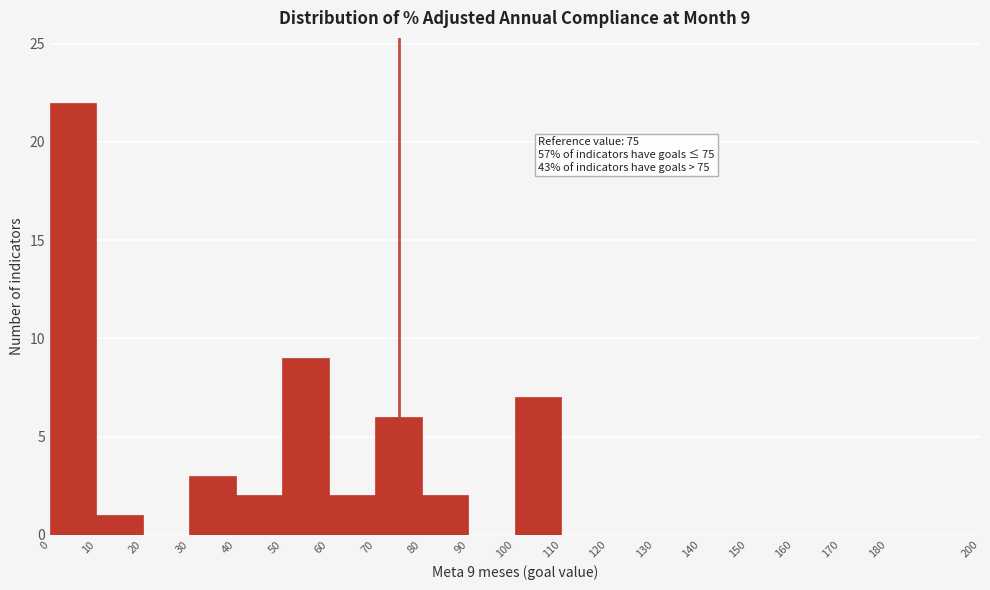

Which range on the x-axis has the tallest bar?

0 to 10